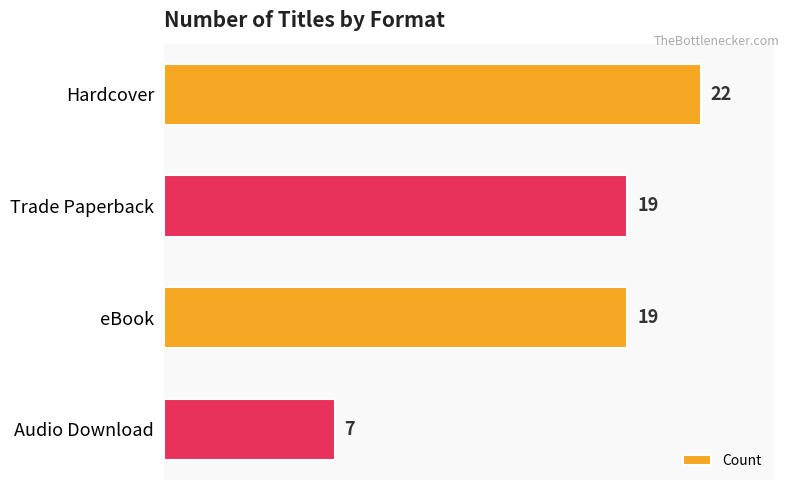

How many values are between 19 and 22?

3